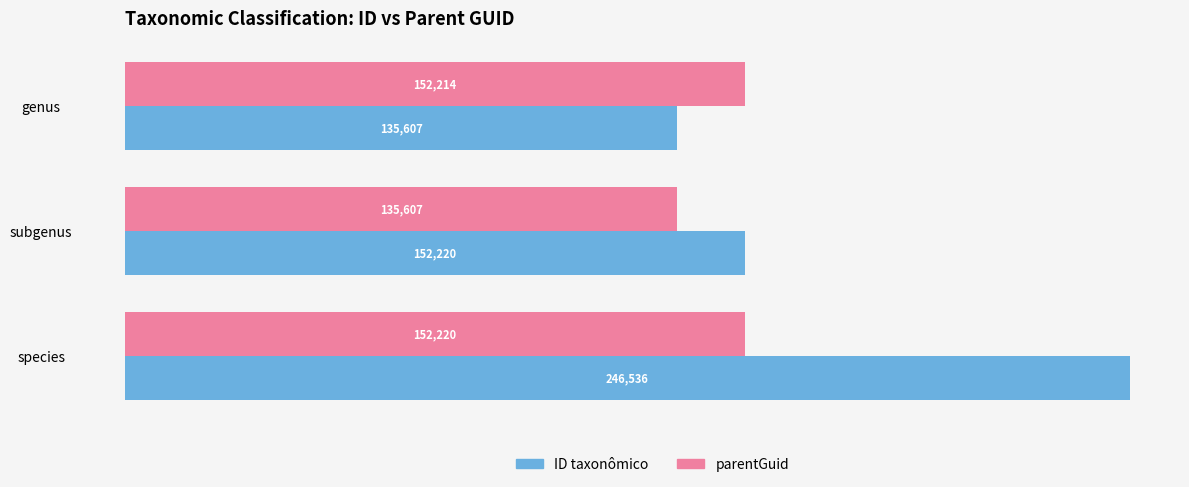

What is the difference between the maximum and second lowest values in the parentGuid series?

6